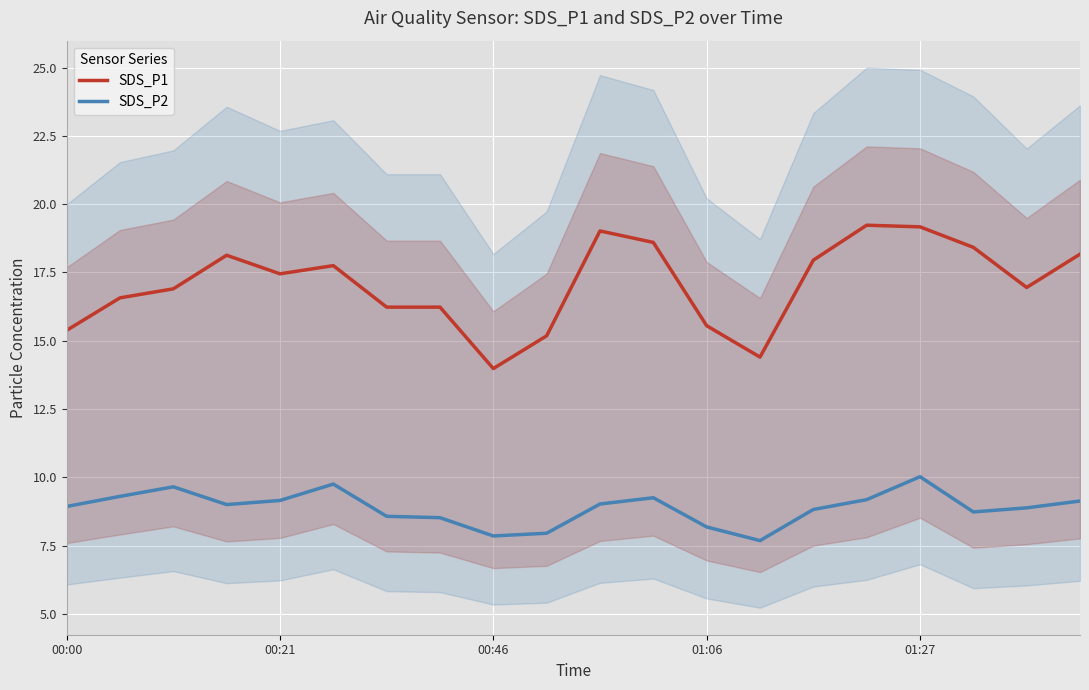

What is the greatest value displayed?

19.2